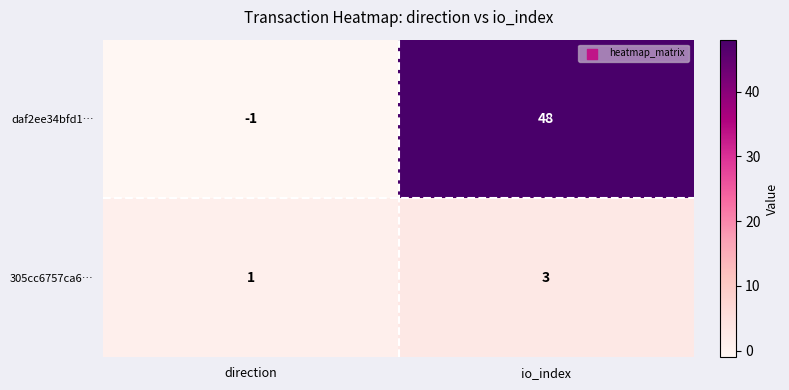

What is the spread (max minus min) of values at direction?

2